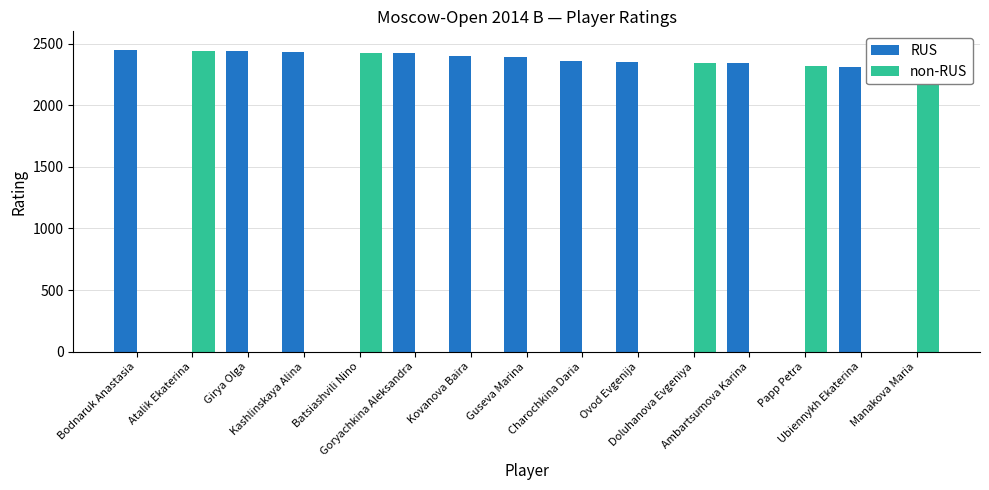

What is the sum of all non-RUS values?

11838